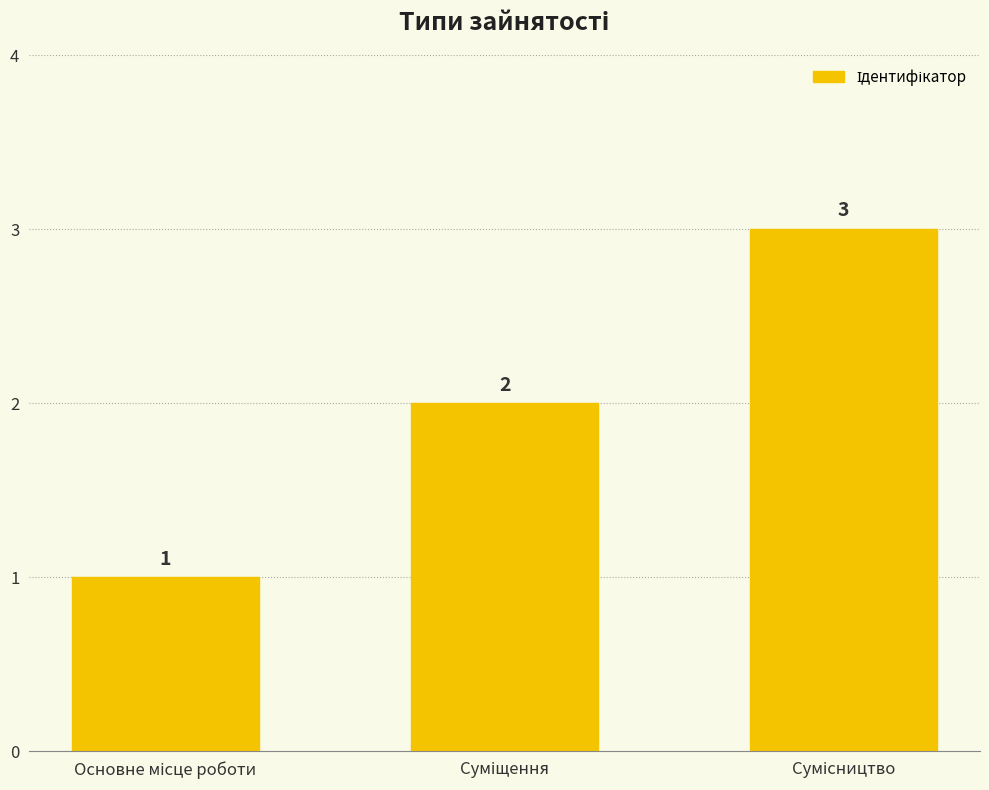

How many values are between 1 and 3?

3